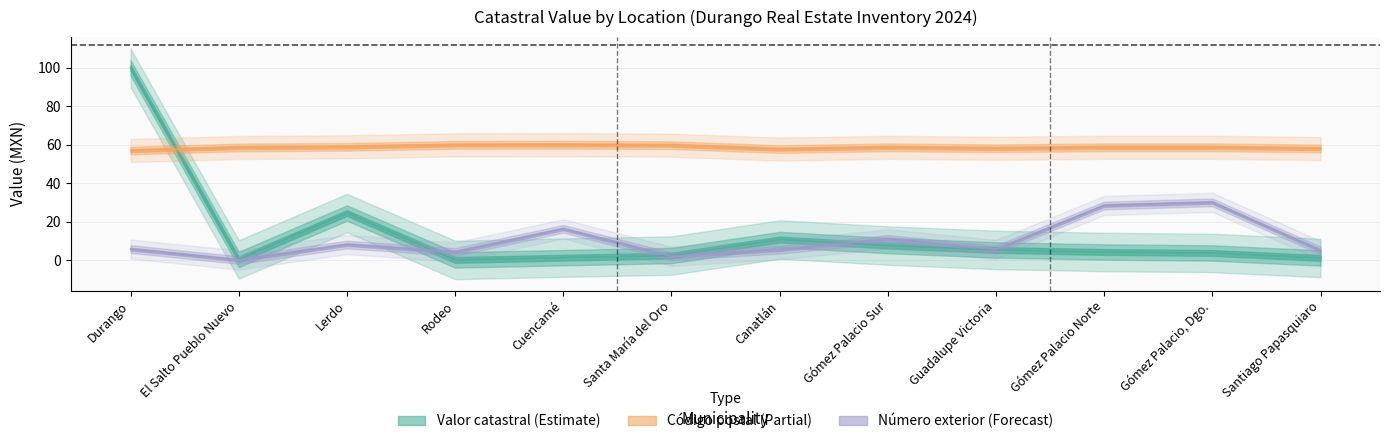

How many lines are shown in the chart?

3